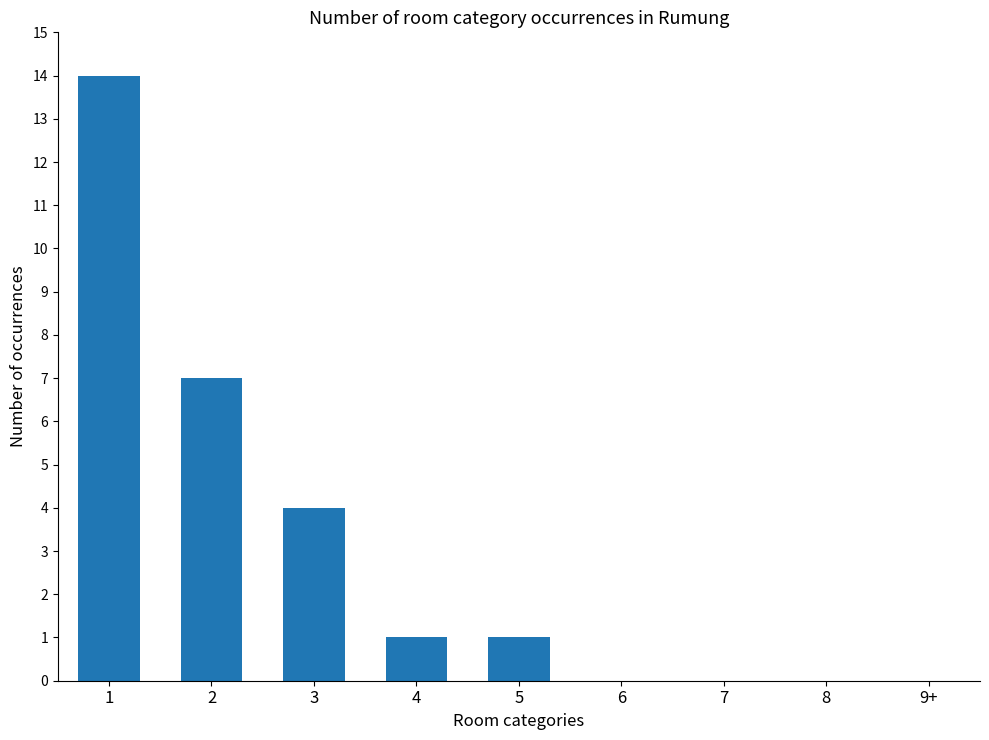

How many data points does each series have?

9